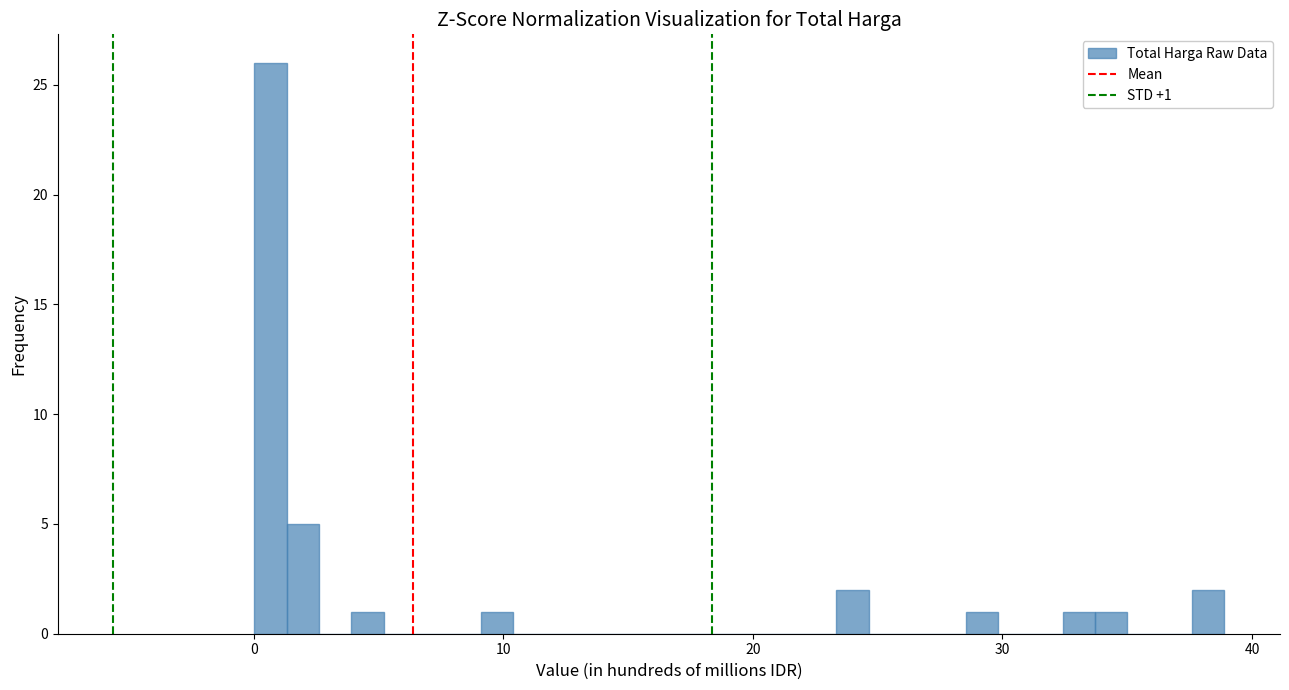

Read against the x-axis, roughly where is the centre of the tallest bar?

1